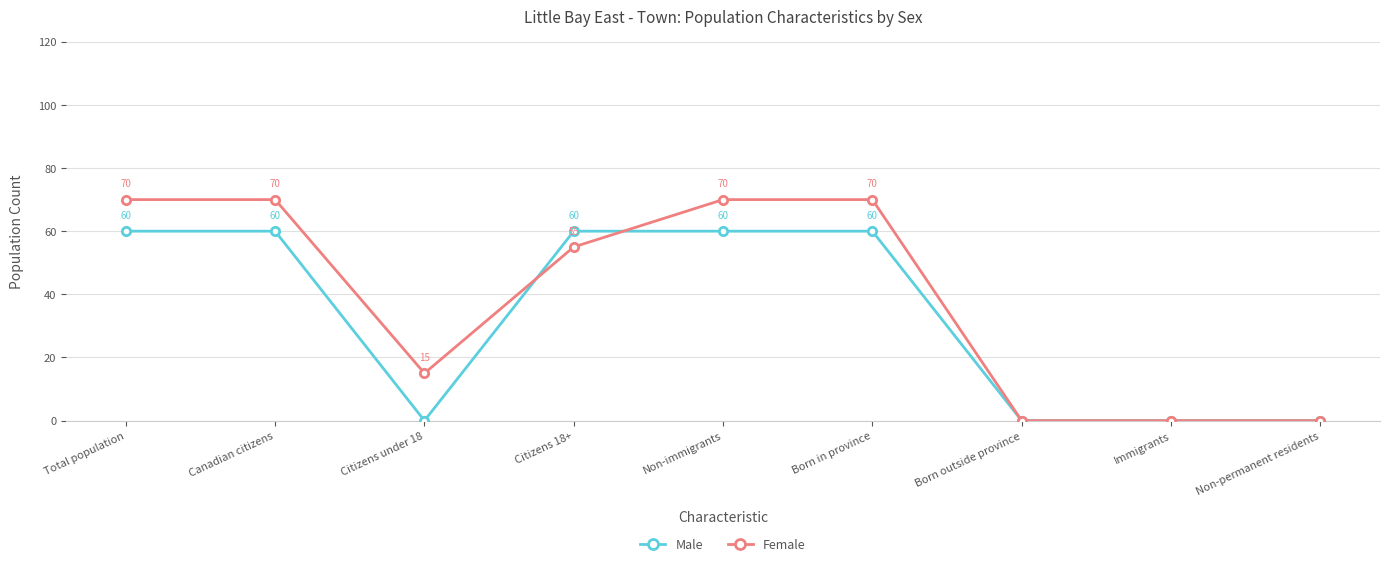

What is the average value of the Female series?

39